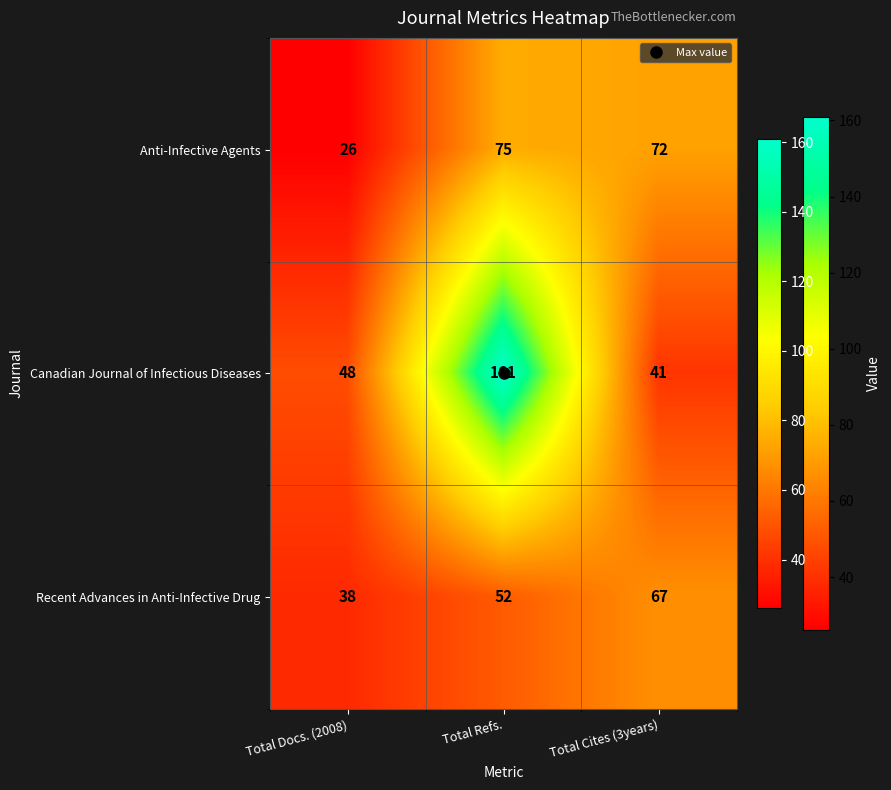

What is the sum of all Anti-Infective Agents values?

173